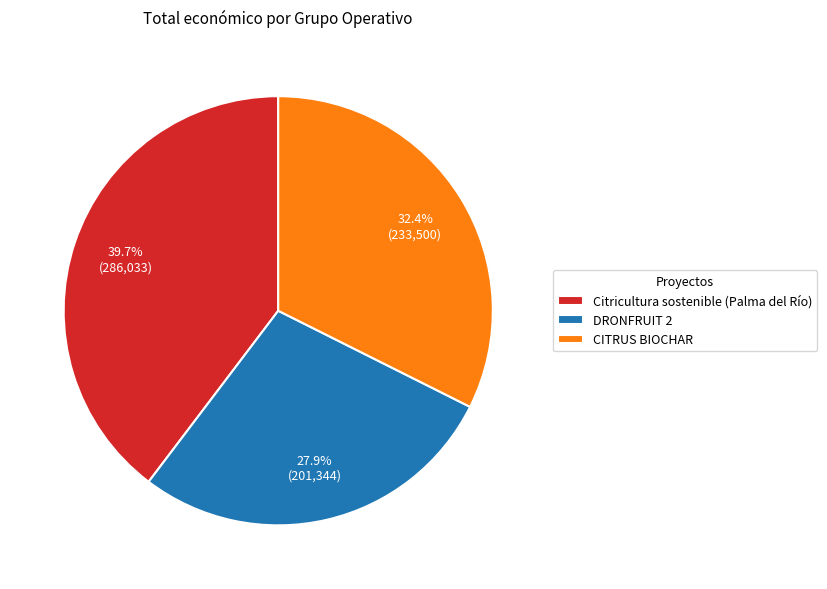

How many segments does this pie chart have?

3